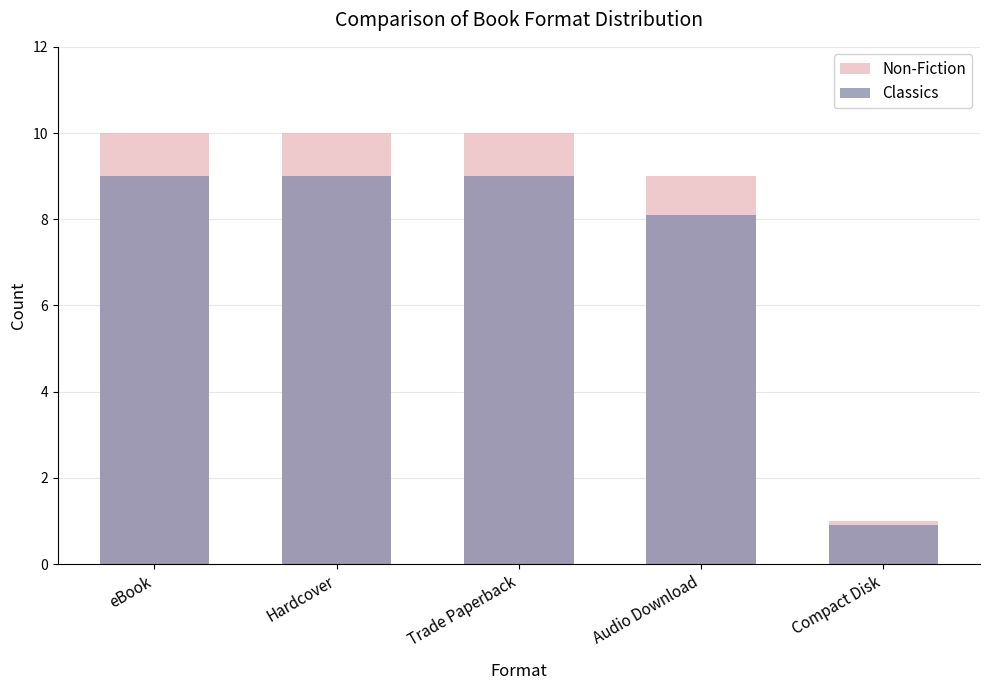

How many groups of bars are there?

5